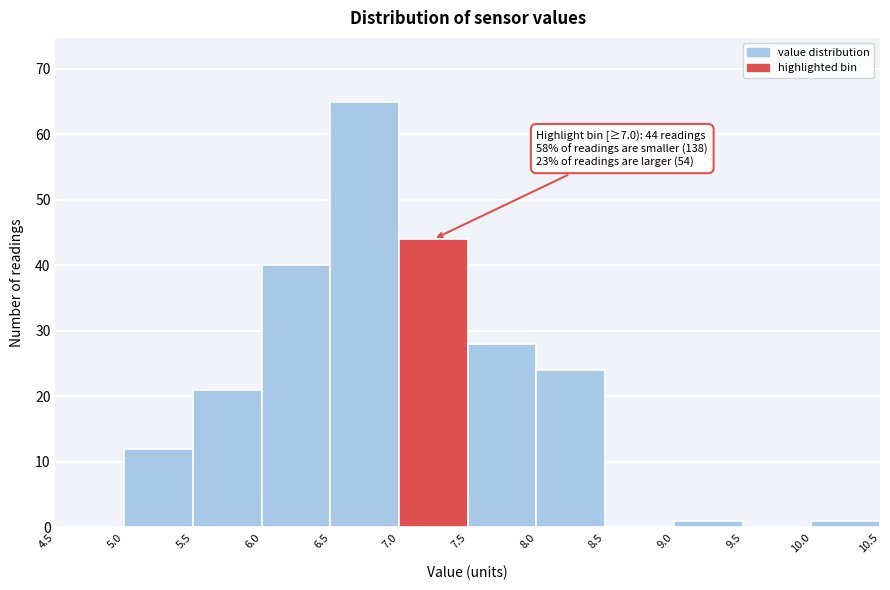

Which range on the x-axis has the tallest bar?

6.5 to 7.0